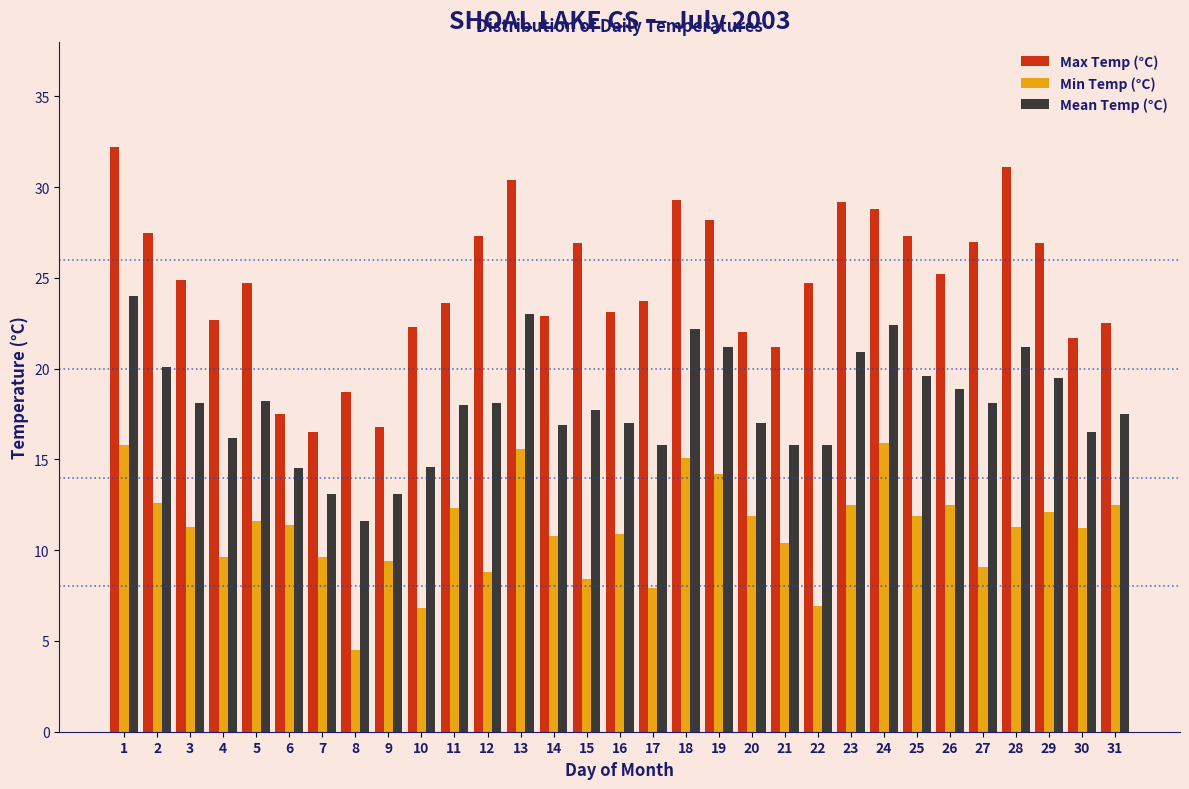

What is the difference between the highest and lowest values at 30?

10.5